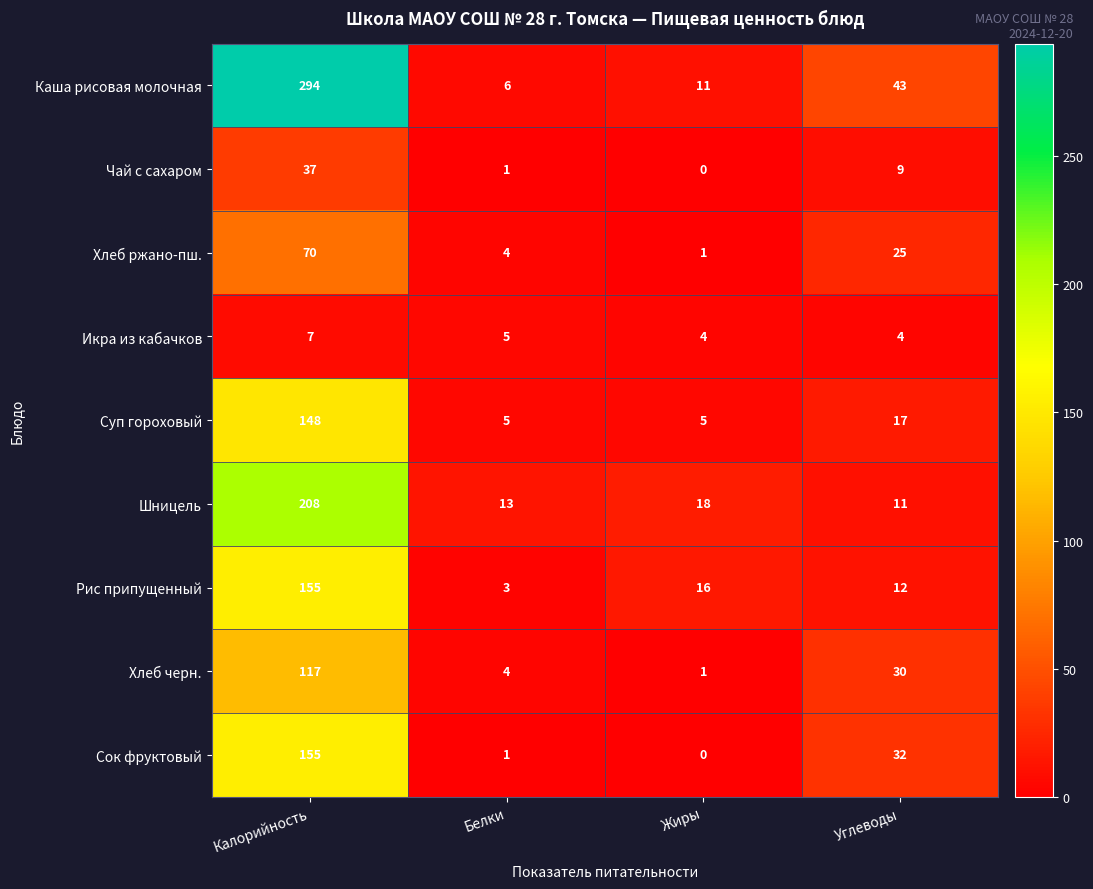

Which series changed the most between Калорийность and Углеводы?

Каша рисовая молочная